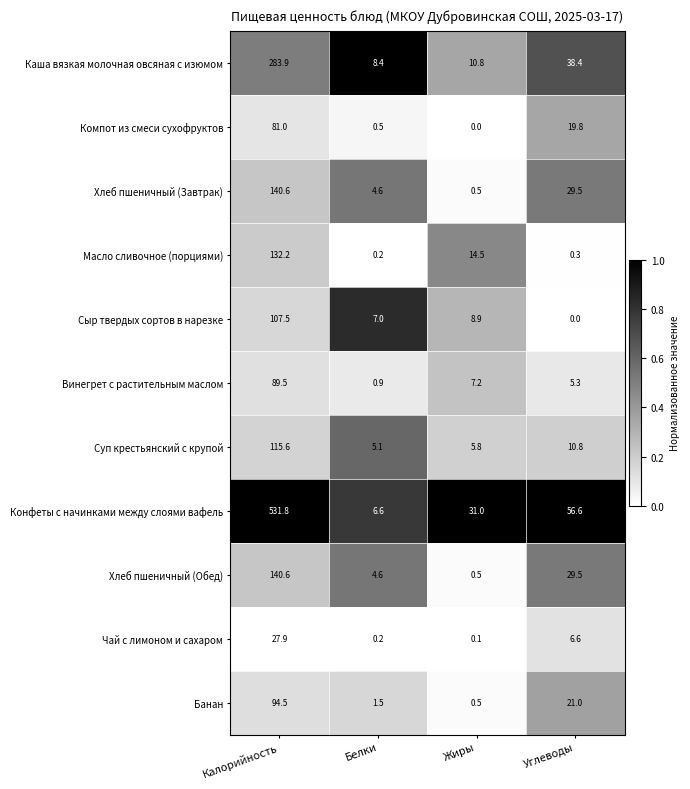

How many data points does each series have?

4